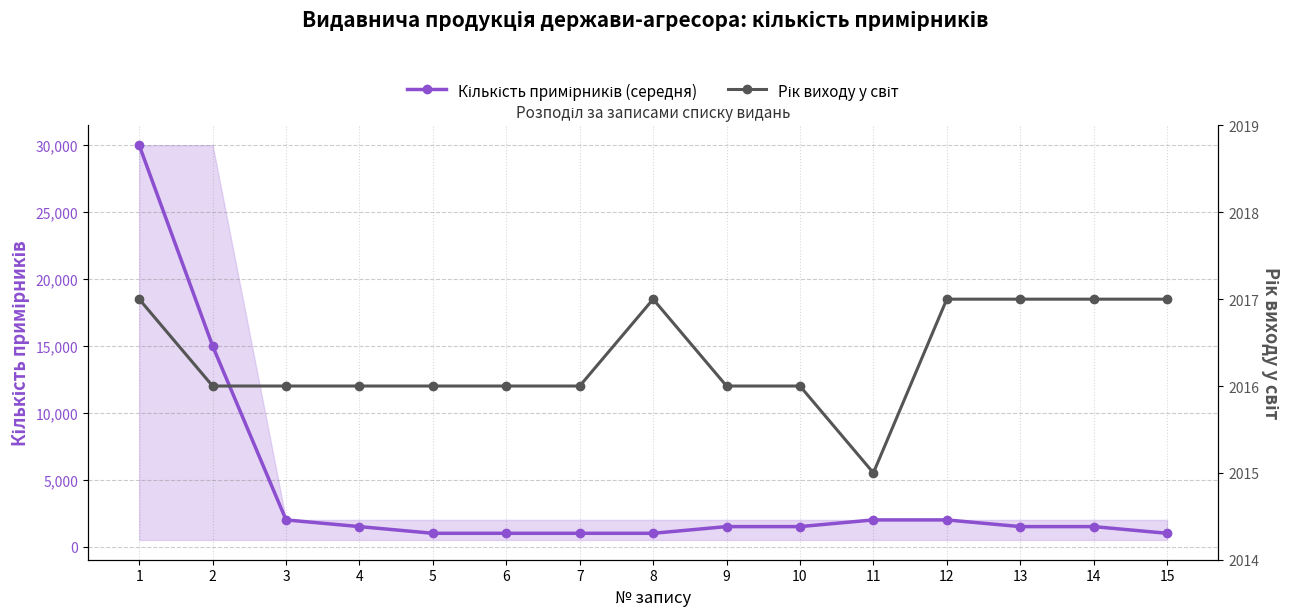

What is the lowest value of the Рік виходу у світ series?

2015